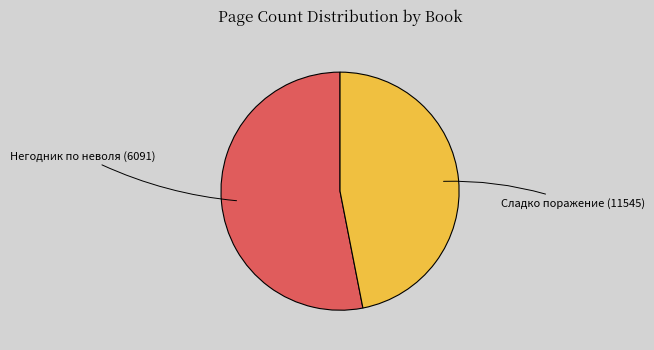

Is the sum of Негодник по неволя (6091) and Сладко поражение (11545) greater than half?

Yes